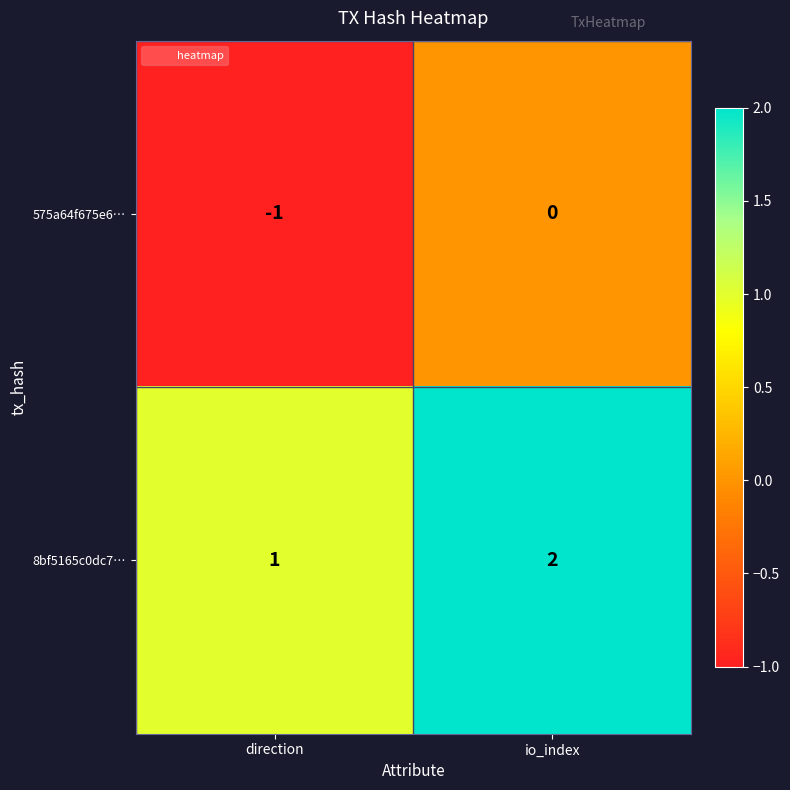

Count the number of categories in the chart.

2